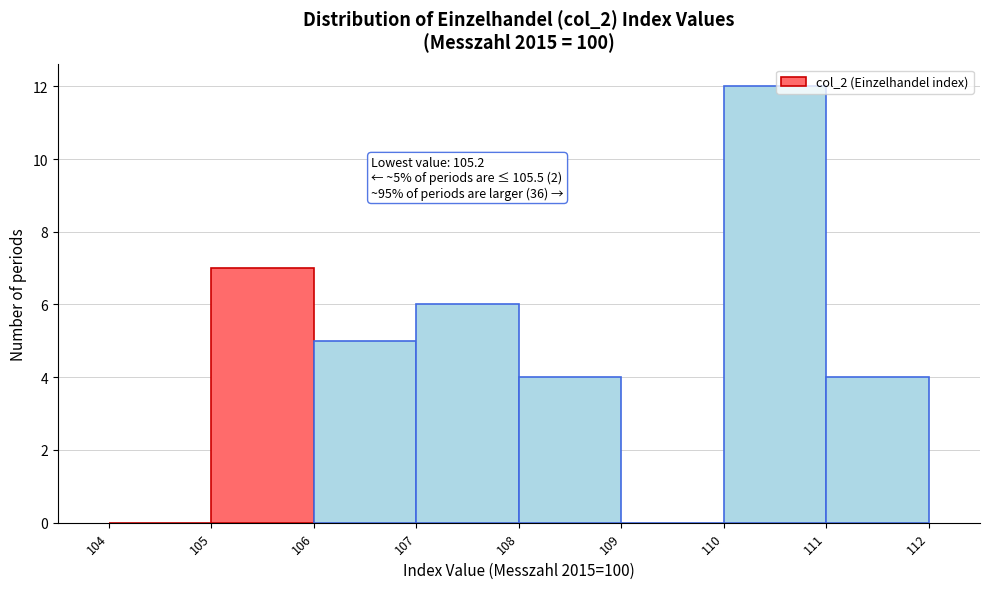

Which range on the x-axis has the tallest bar?

110 to 111